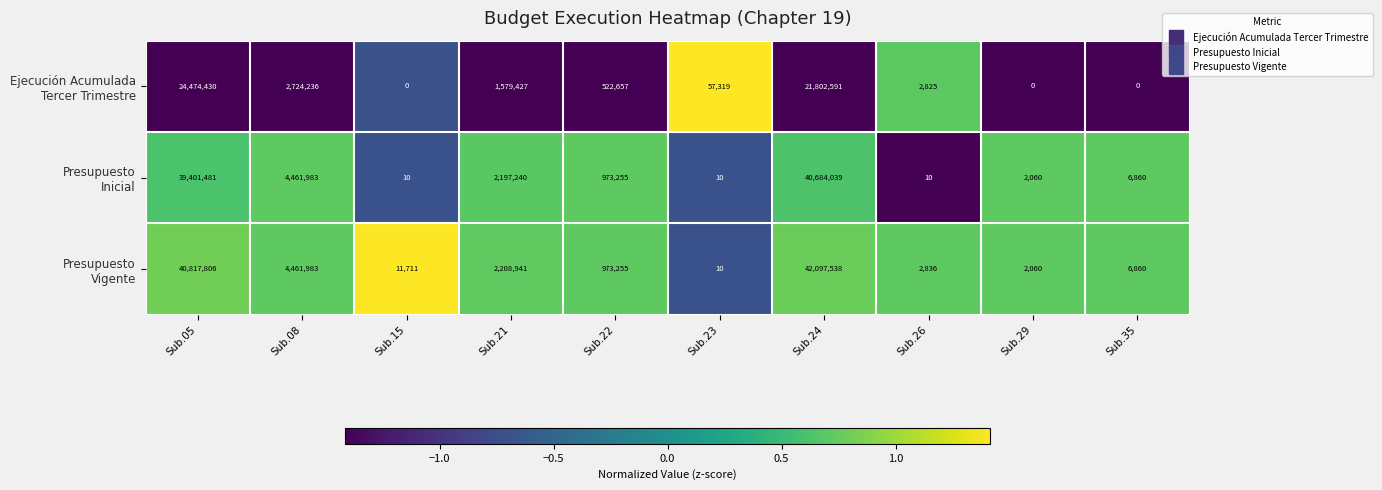

How many distinct data groups are displayed?

3